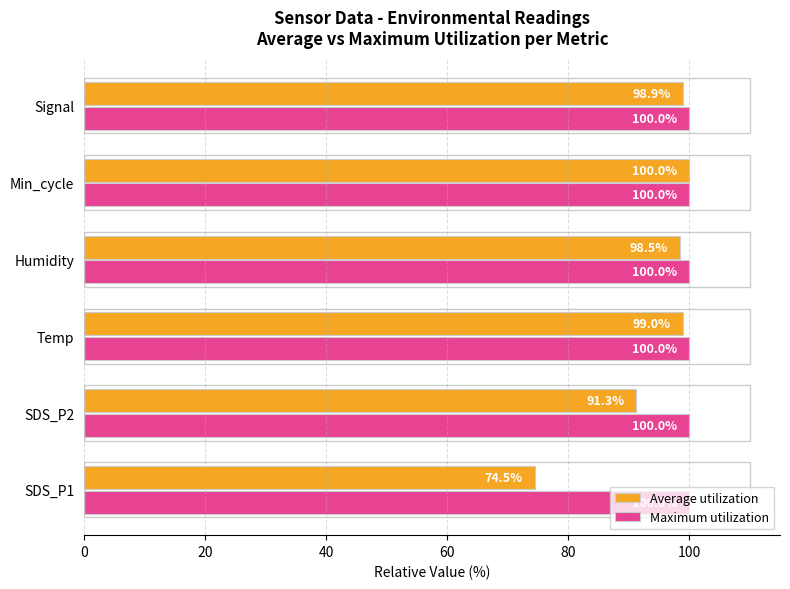

Rank the series at Humidity from lowest to highest value.

Average utilization, Maximum utilization